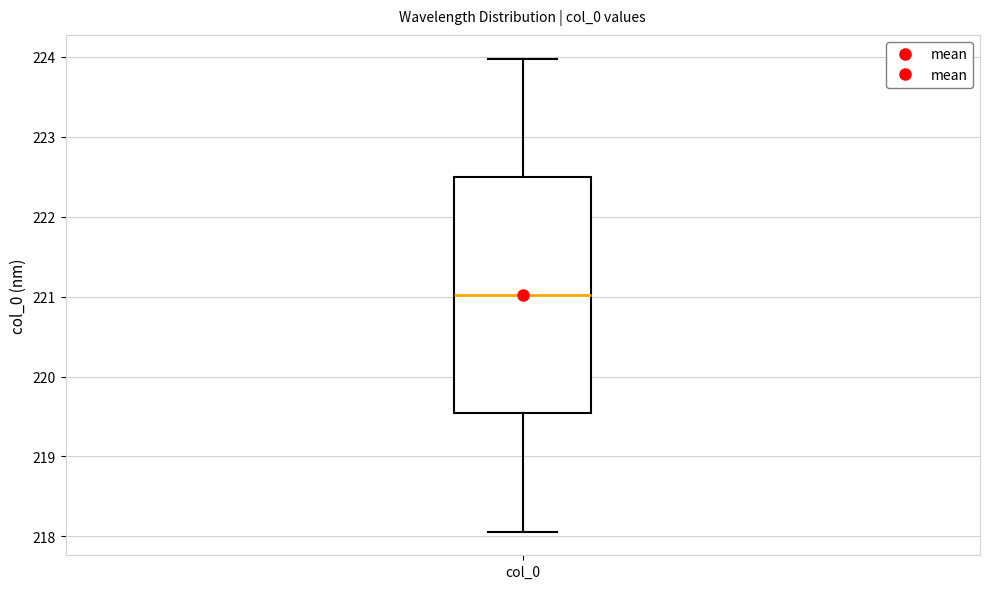

Where is the lower edge of the box for col_0 on the y-axis? The values are not printed on the chart, so give them approximately, as read against the axis.

219.5